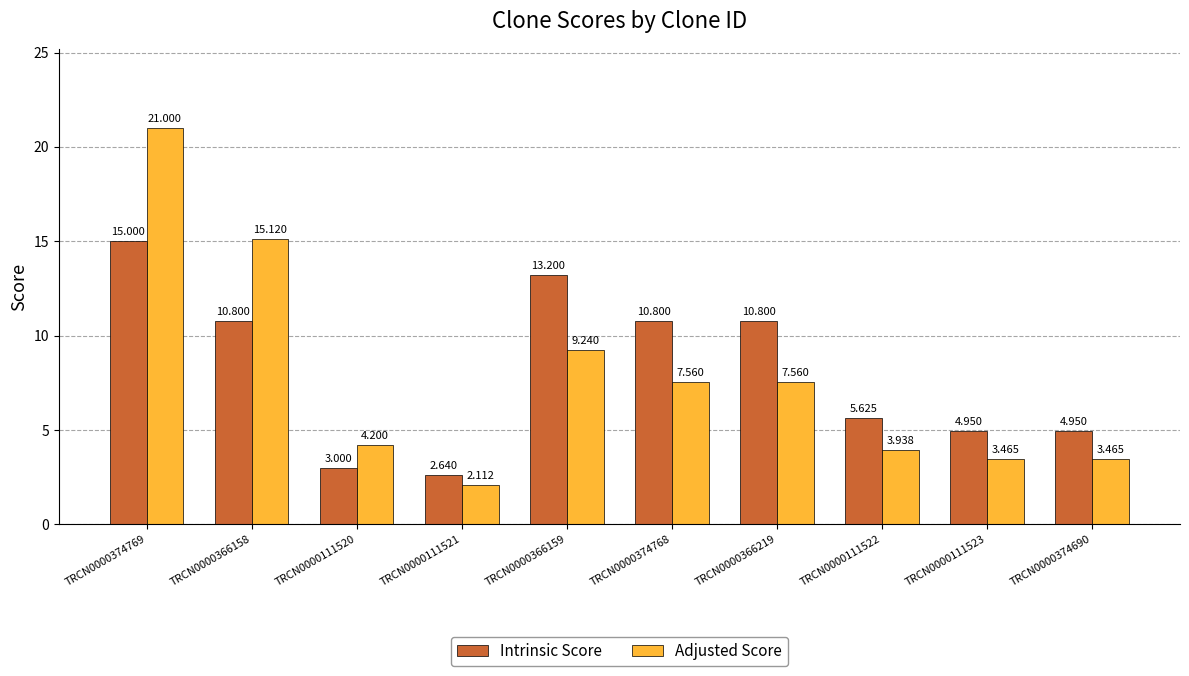

How many bars are there in each group?

2